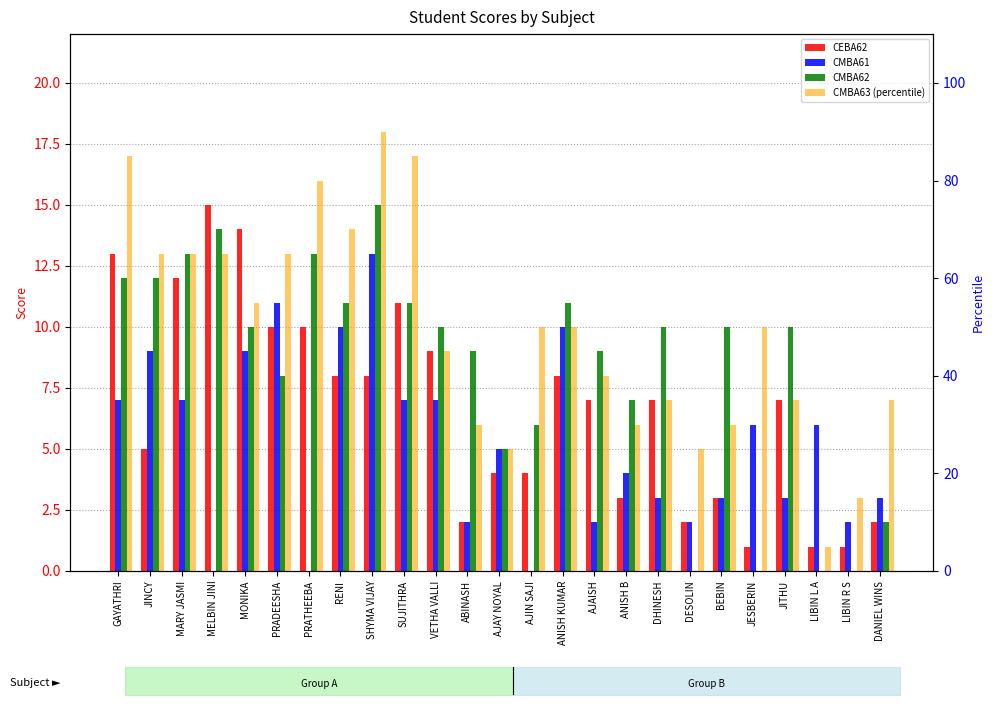

What is the label of the 2nd bar from the right?

LIBIN R S